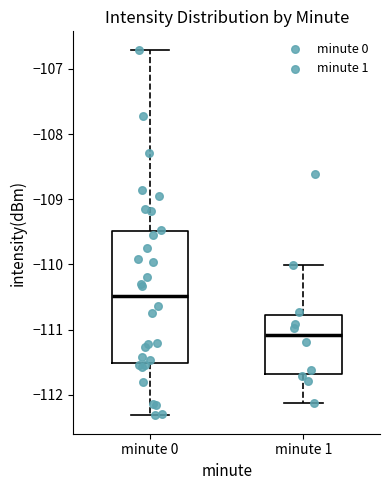

Which box is the tallest, from its lower edge to its upper edge?

minute 0